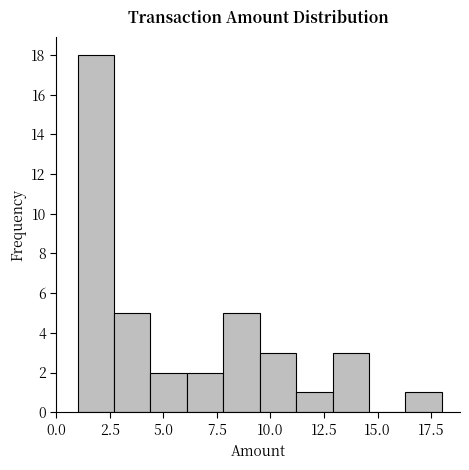

Around what value on the x-axis is the tallest bar? Give the approximate position of its centre, as read against the axis.

2.0